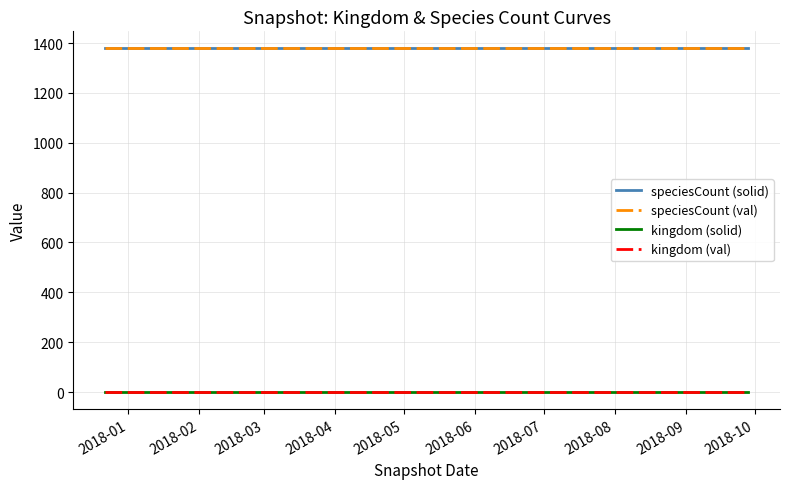

True or false: kingdom (solid) and kingdom (val) intersect in this chart.

False